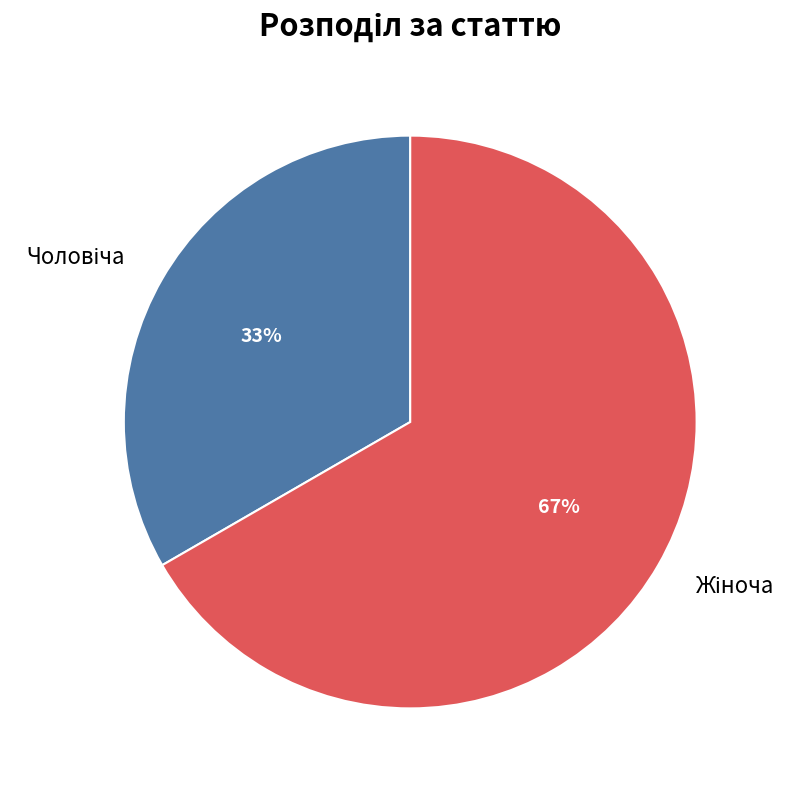

Is there a majority slice in this chart?

Yes